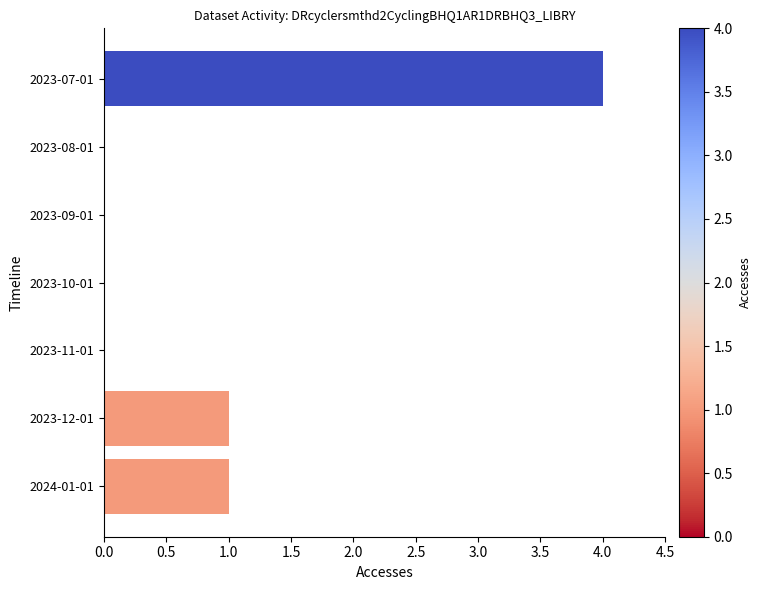

What is the maximum value shown in the chart?

4